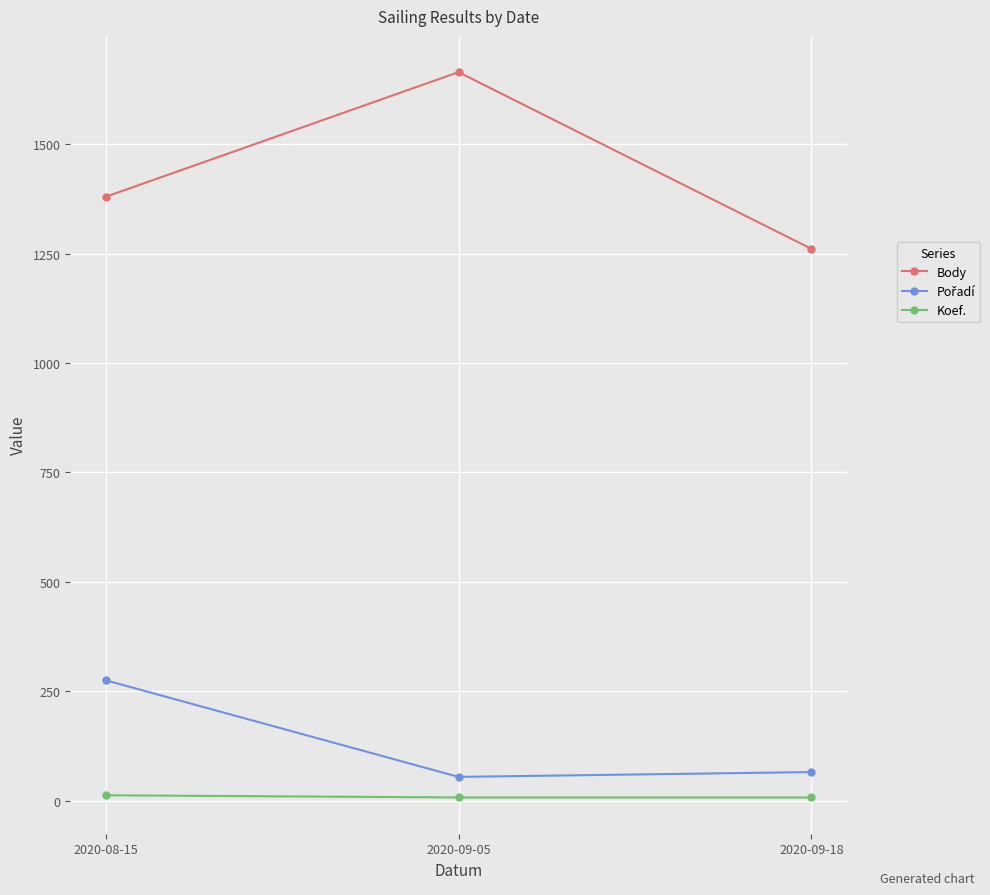

How many values in the Body series are below 1380?

1